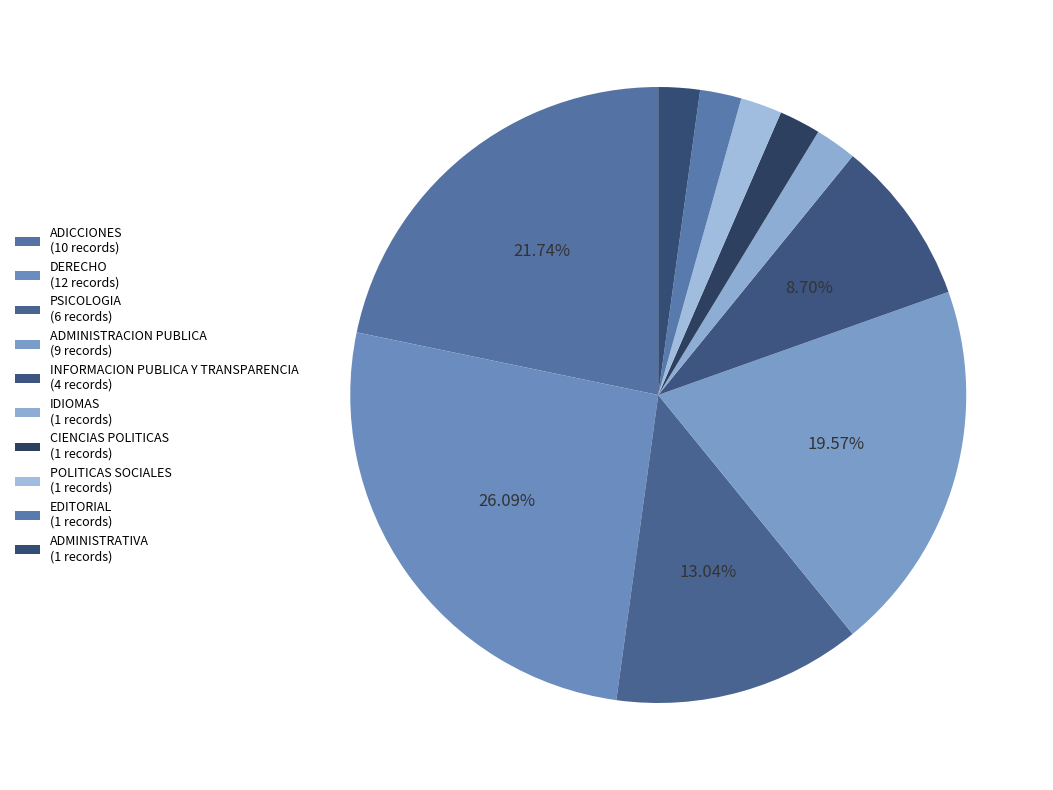

Do IDIOMAS and EDITORIAL together represent more than half of the pie?

No